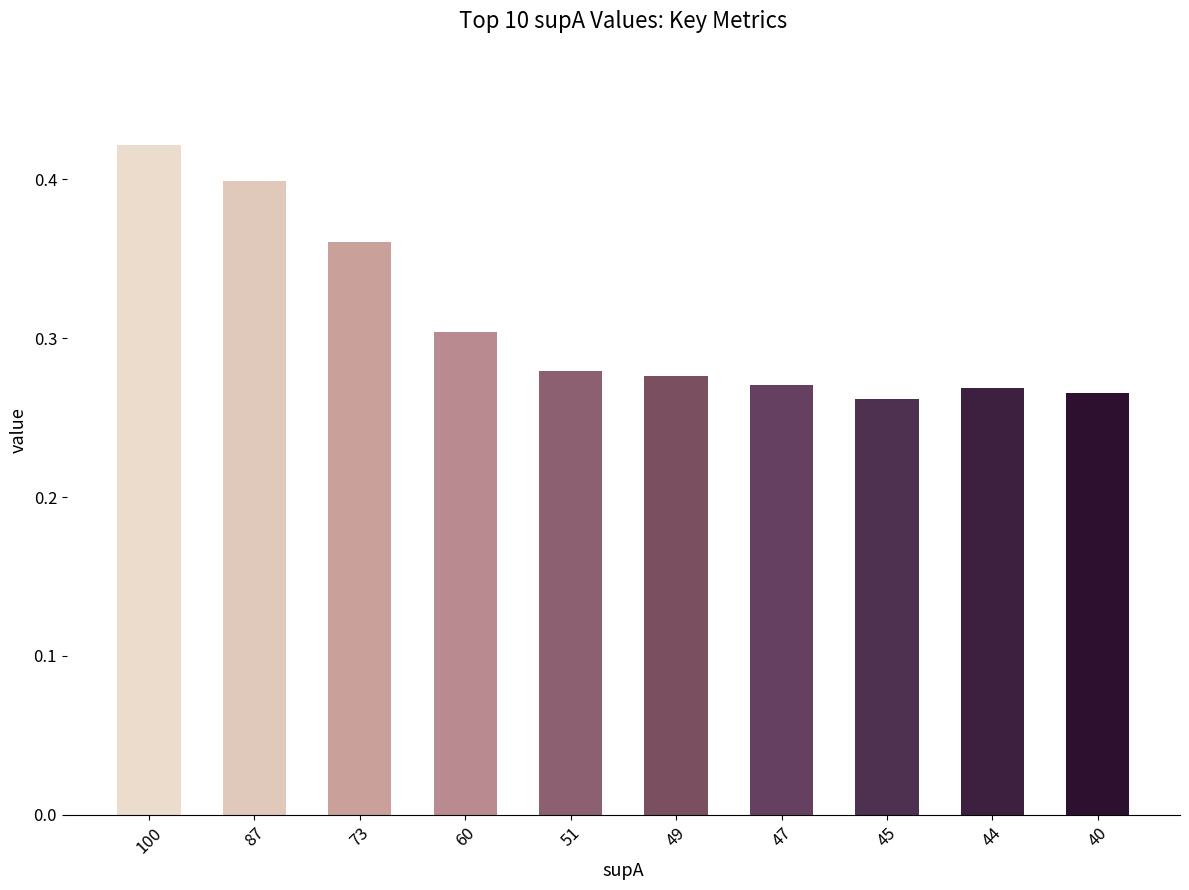

How many values are between 0 and 1?

10